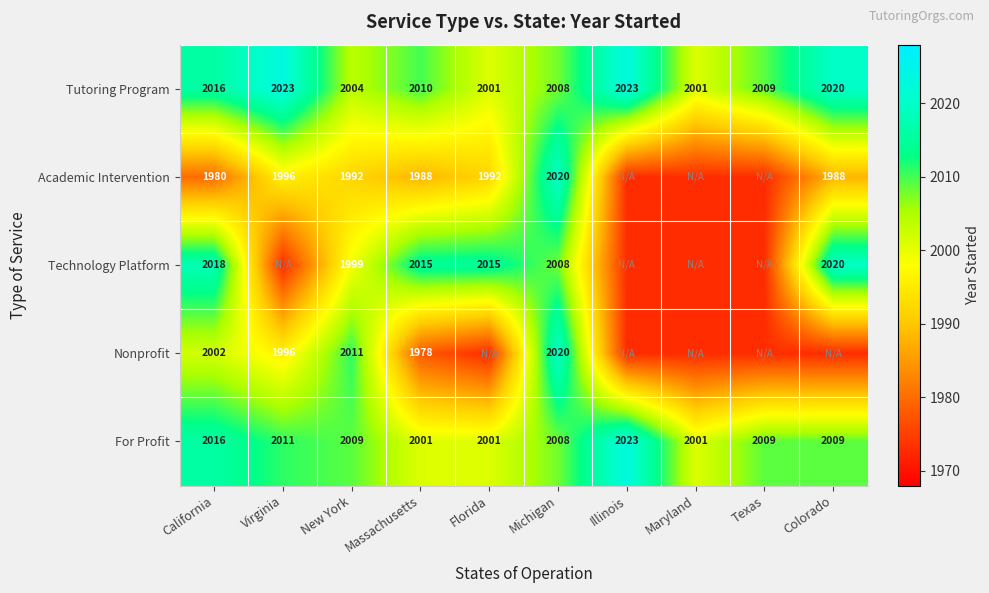

True or false: Tutoring Program has a value of 666 at Virginia.

False